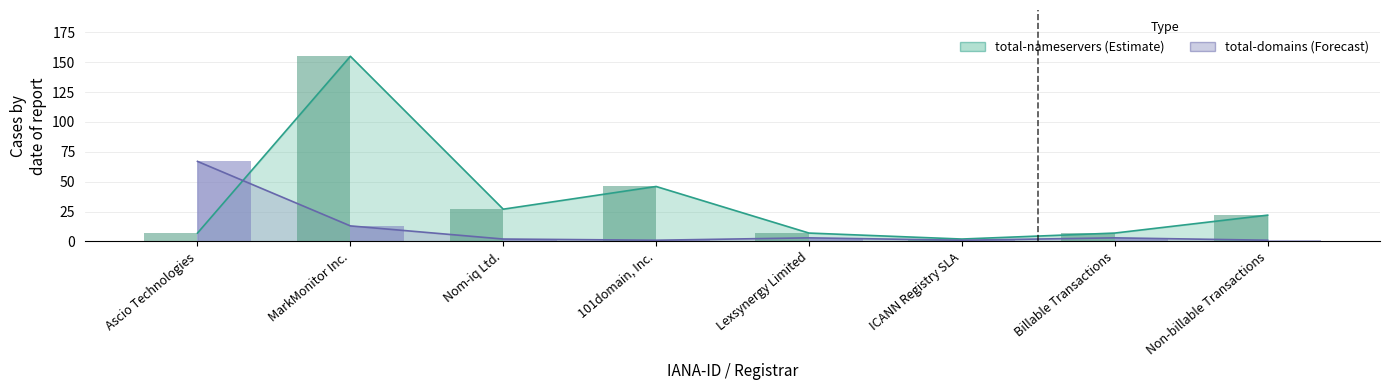

What is the highest value of the total-domains series?

67